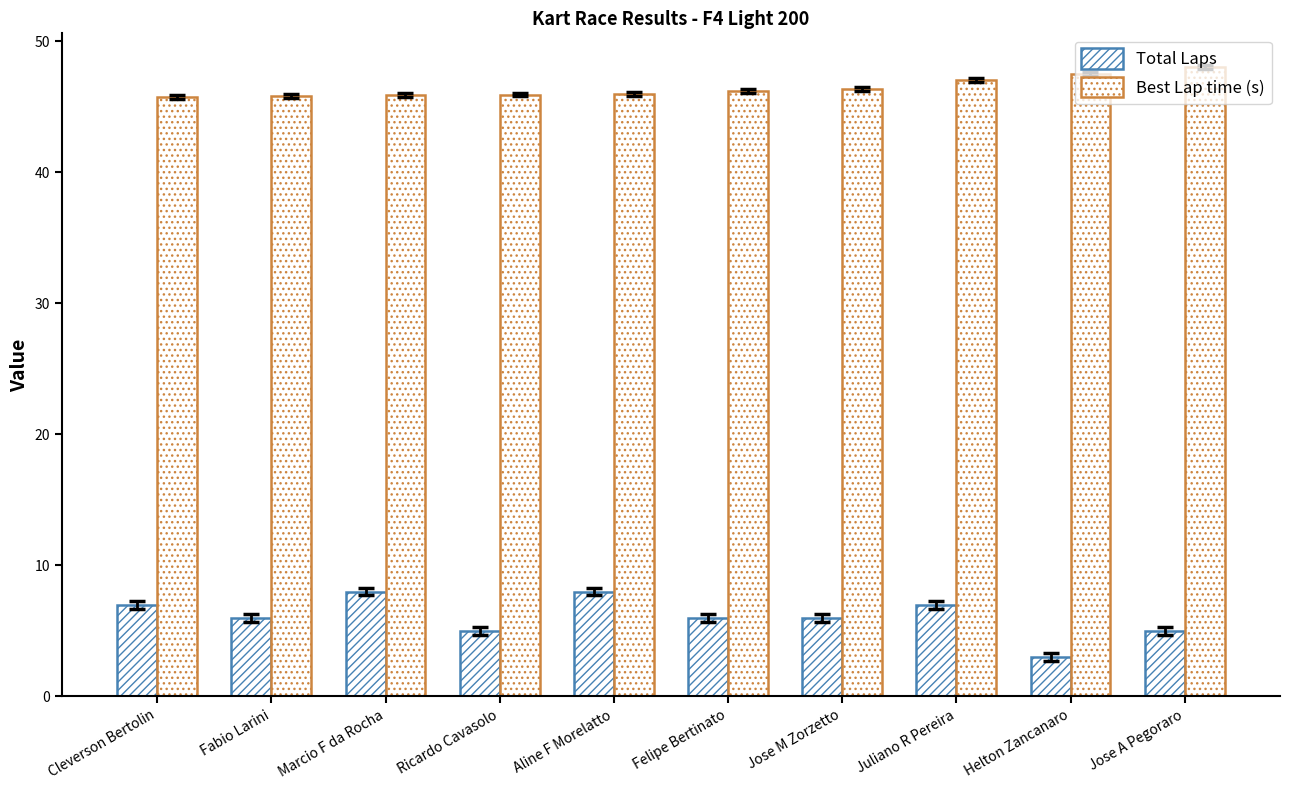

Reading left to right, extract all data points from this chart.

Total Laps: 7.0	6.0	8.0	5.0	8.0	6.0	6.0	7.0	3.0	5.0
Best Lap time (s): 45.8	45.8	45.9	45.9	46.0	46.2	46.3	47.0	47.5	48.0